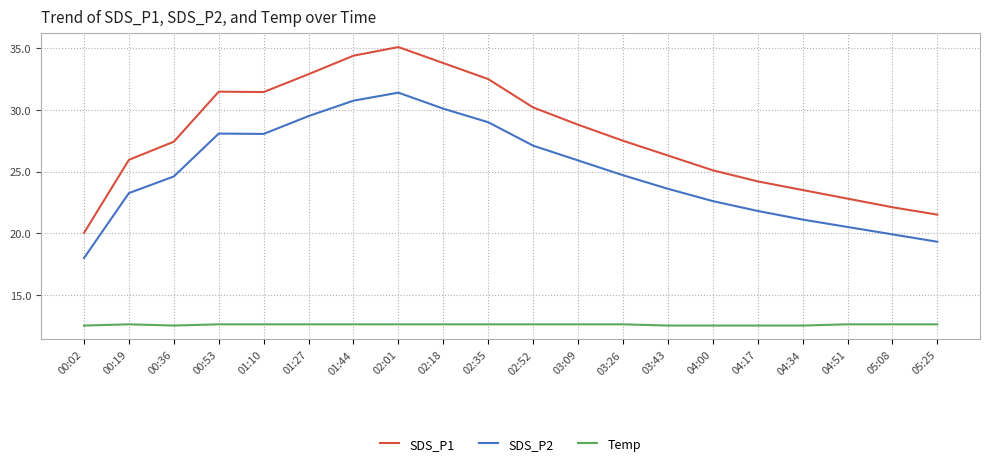

At how many categories does at least one series exceed 25?

14